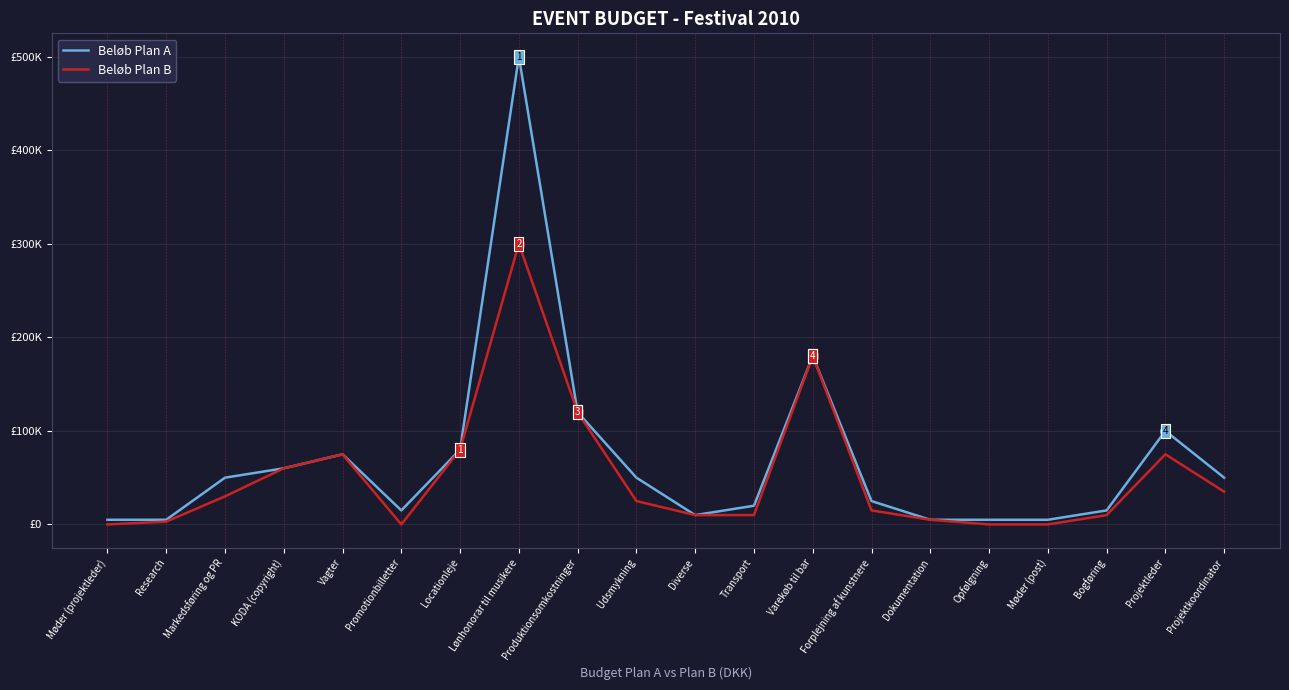

What is the label of the 16th point from the left?

Opfølgning